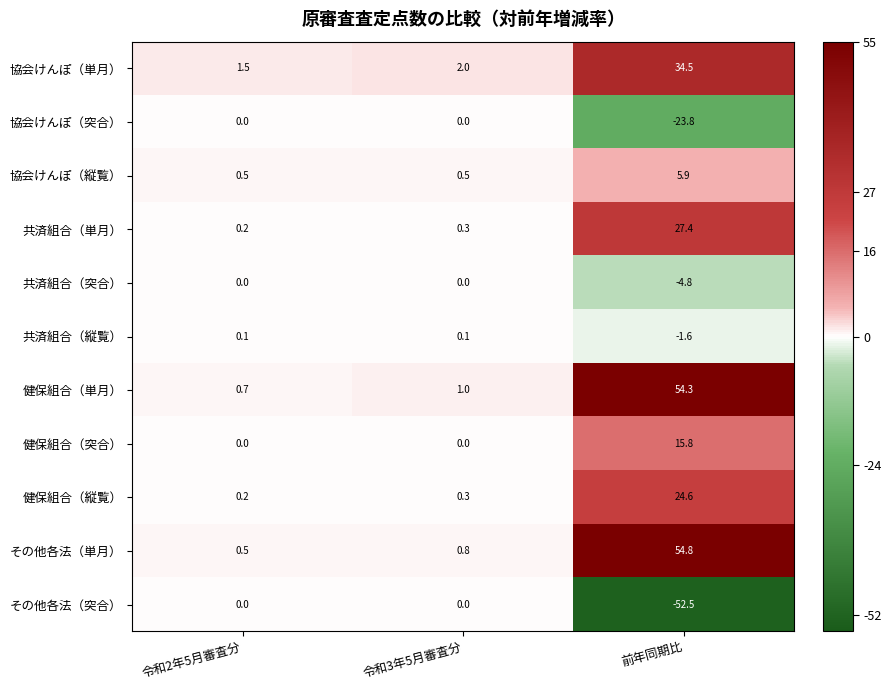

Which series has the largest total across all categories?

その他各法（単月）